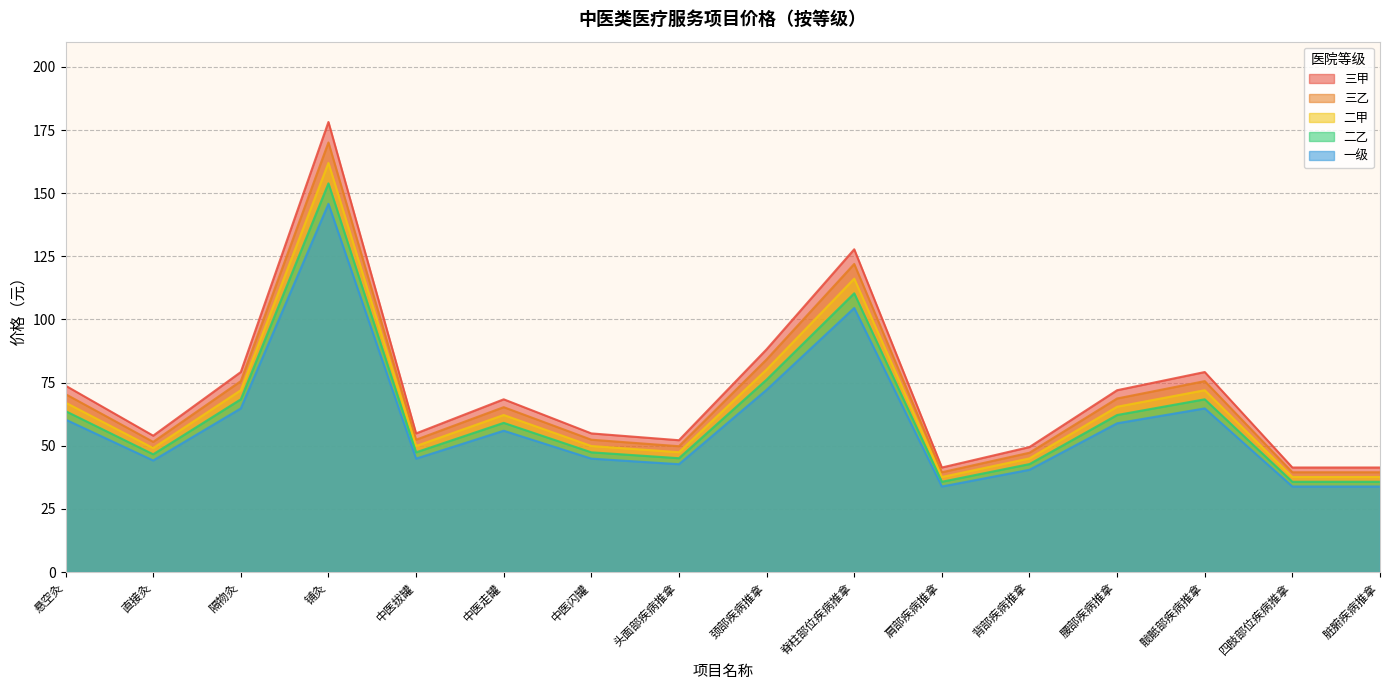

True or false: 二甲 and 一级 intersect in this chart.

False